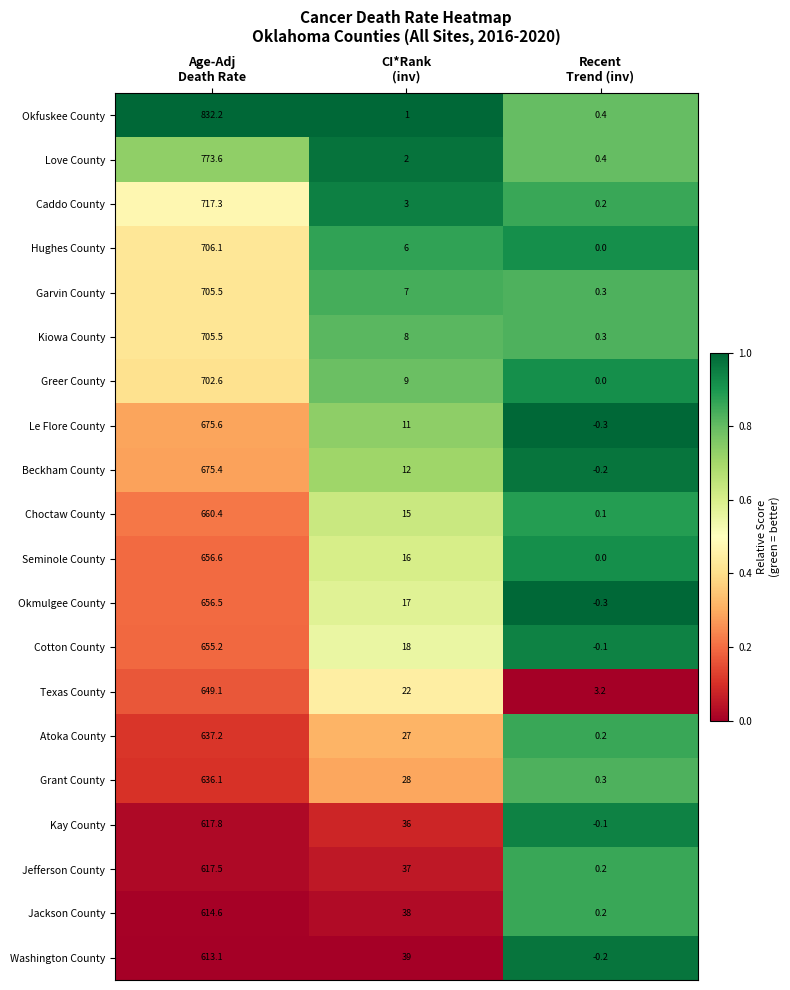

What is the maximum value shown in the chart?

832.2